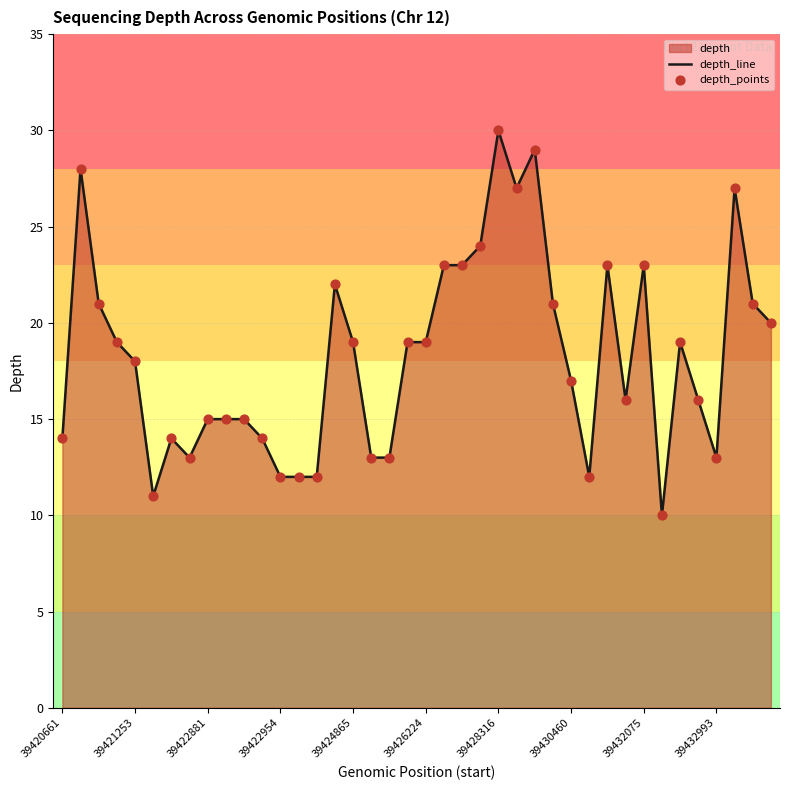

What is the minimum value shown in the chart?

10